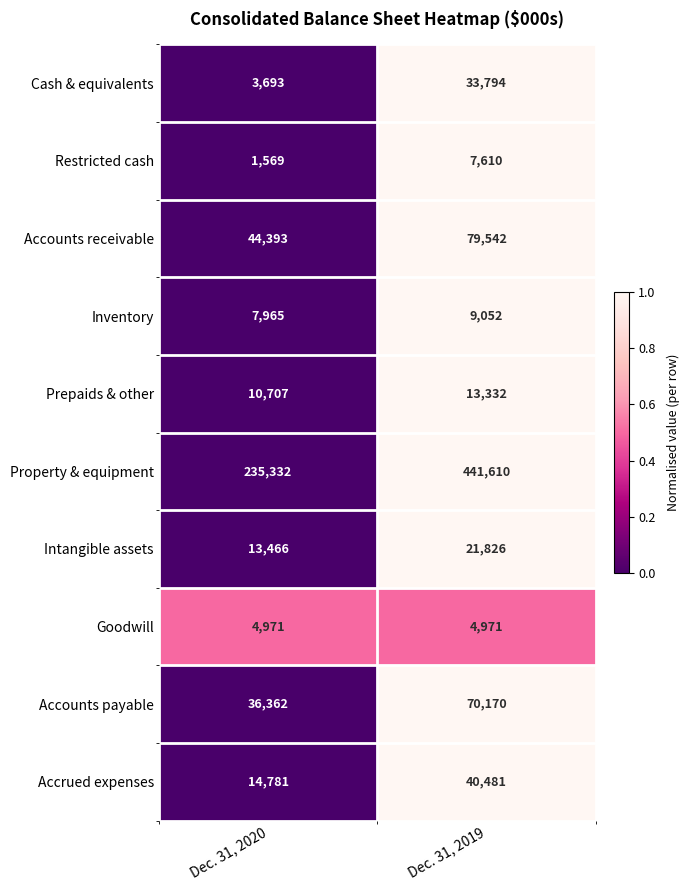

Which category has the highest value in the Inventory series?

Dec. 31, 2019